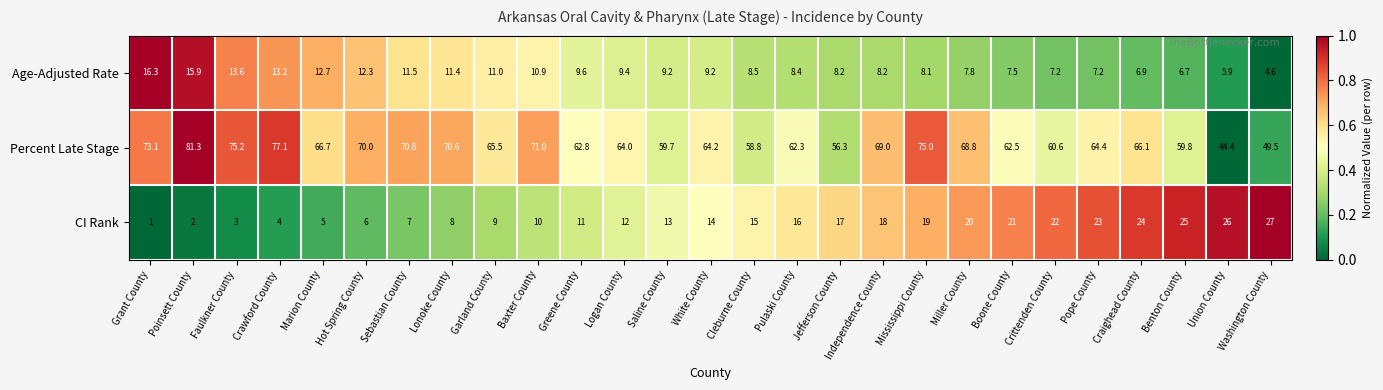

Where does the Percent Late Stage series first go above 65?

Grant County